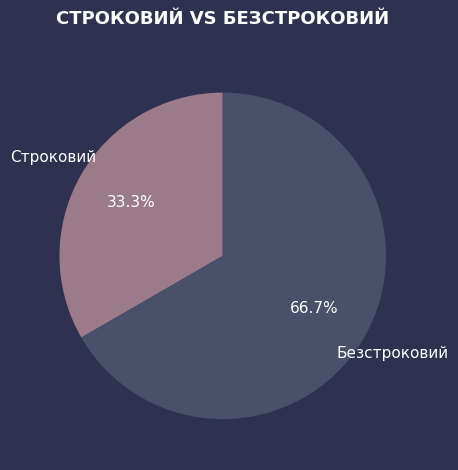

Rank the categories by value from lowest to highest.

Строковий, Безстроковий